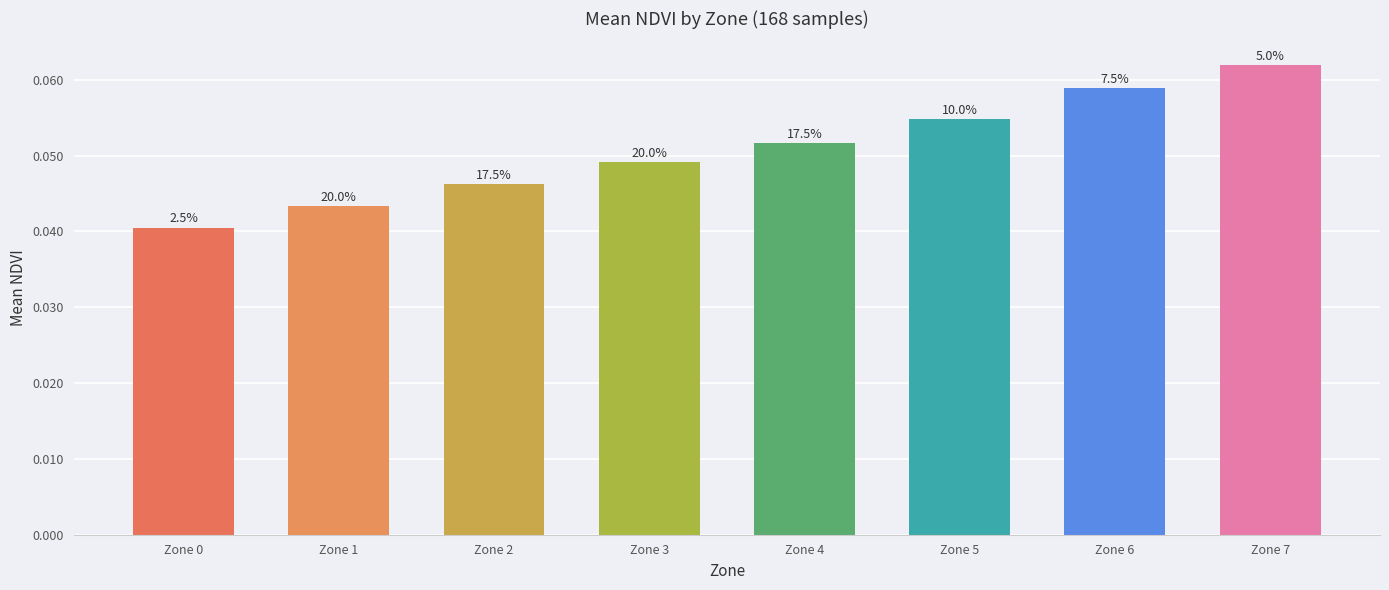

The chart shows a value of 0.0 at Zone 2. True or false?

False